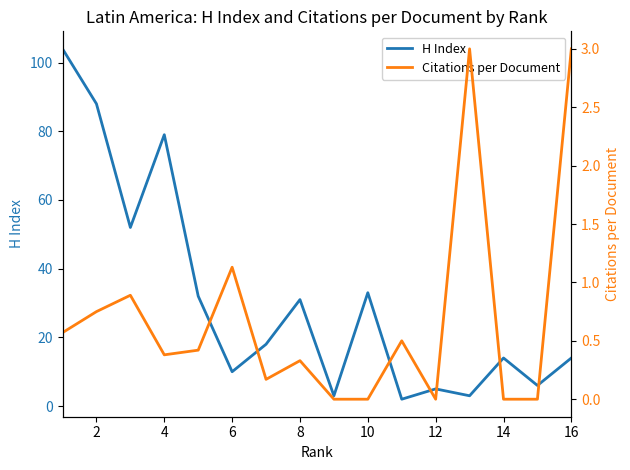

Reading left to right, what are all the values shown in this chart?

H Index: 104.0	88.0	52.0	79.0	32.0	10.0	18.0	31.0	3.0	33.0	2.0	5.0	3.0	14.0	6.0	14.0
Citations per Document: 0.6	0.8	0.9	0.4	0.4	1.1	0.2	0.3	0.0	0.0	0.5	0.0	3.0	0.0	0.0	3.0